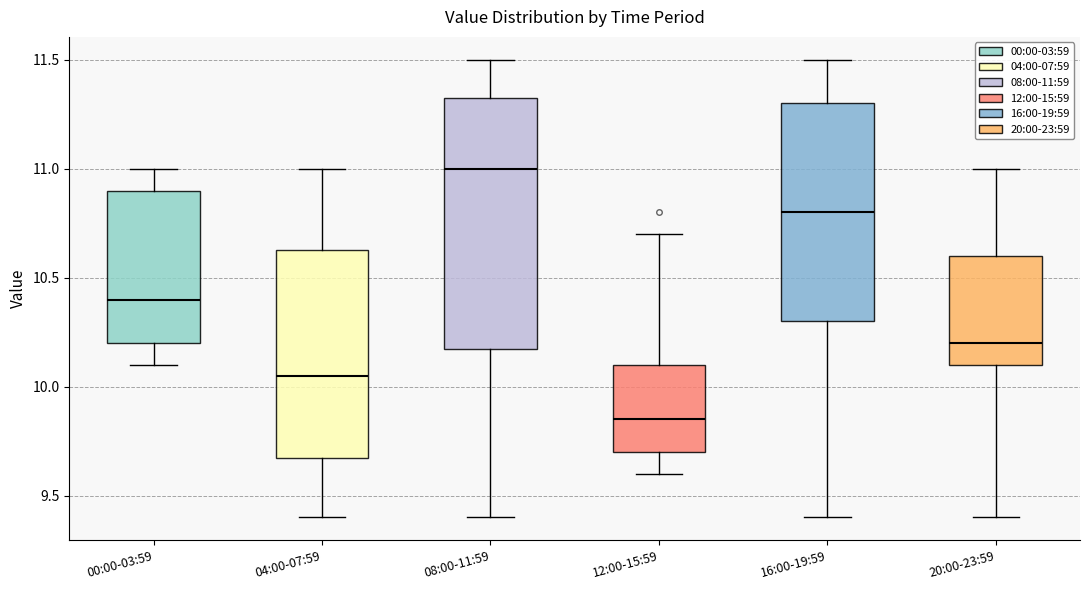

Where is the upper edge of the box for 00:00-03:59 on the y-axis? The values are not printed on the chart, so give them approximately, as read against the axis.

10.90